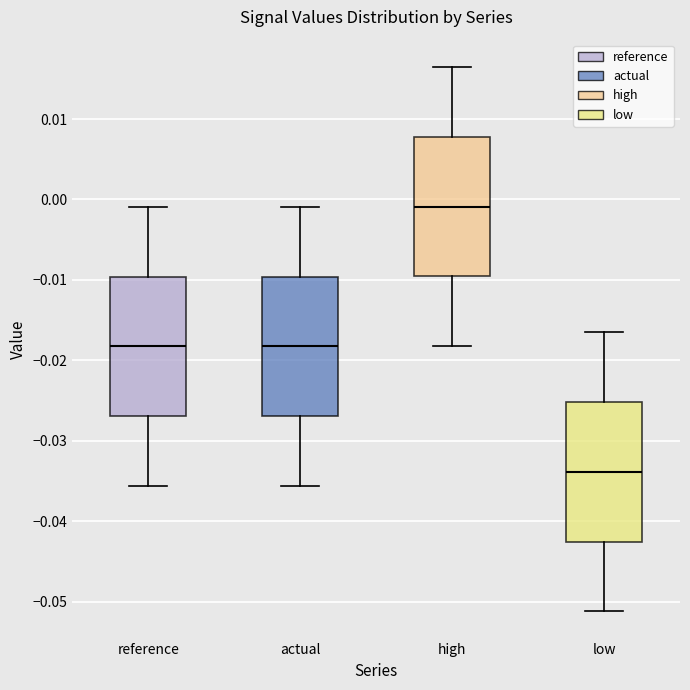

Reading left to right, transcribe this box plot: for each box, give where its median line is, the range the box spans, and where its two whiskers end, as read against the y-axis. The values are not printed on the chart, so give them approximately, as read against the axis.

reference: median -0.018, box -0.027 to -0.010, whiskers -0.036 to -0.001
actual: median -0.018, box -0.027 to -0.010, whiskers -0.036 to -0.001
high: median -0.001, box -0.010 to 0.008, whiskers -0.018 to 0.016
low: median -0.034, box -0.043 to -0.025, whiskers -0.051 to -0.016